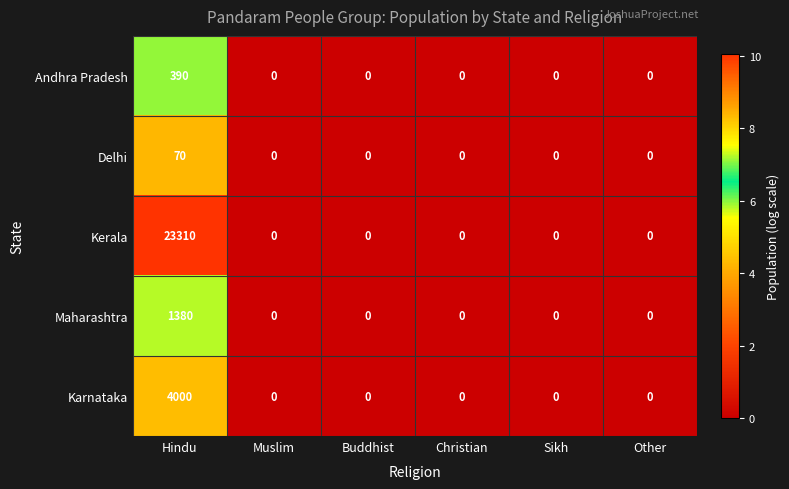

Reading right to left, transcribe all the data shown in this chart.

Andhra Pradesh: 0	0	0	0	0	390
Delhi: 0	0	0	0	0	70
Kerala: 0	0	0	0	0	23310
Maharashtra: 0	0	0	0	0	1380
Karnataka: 0	0	0	0	0	4000